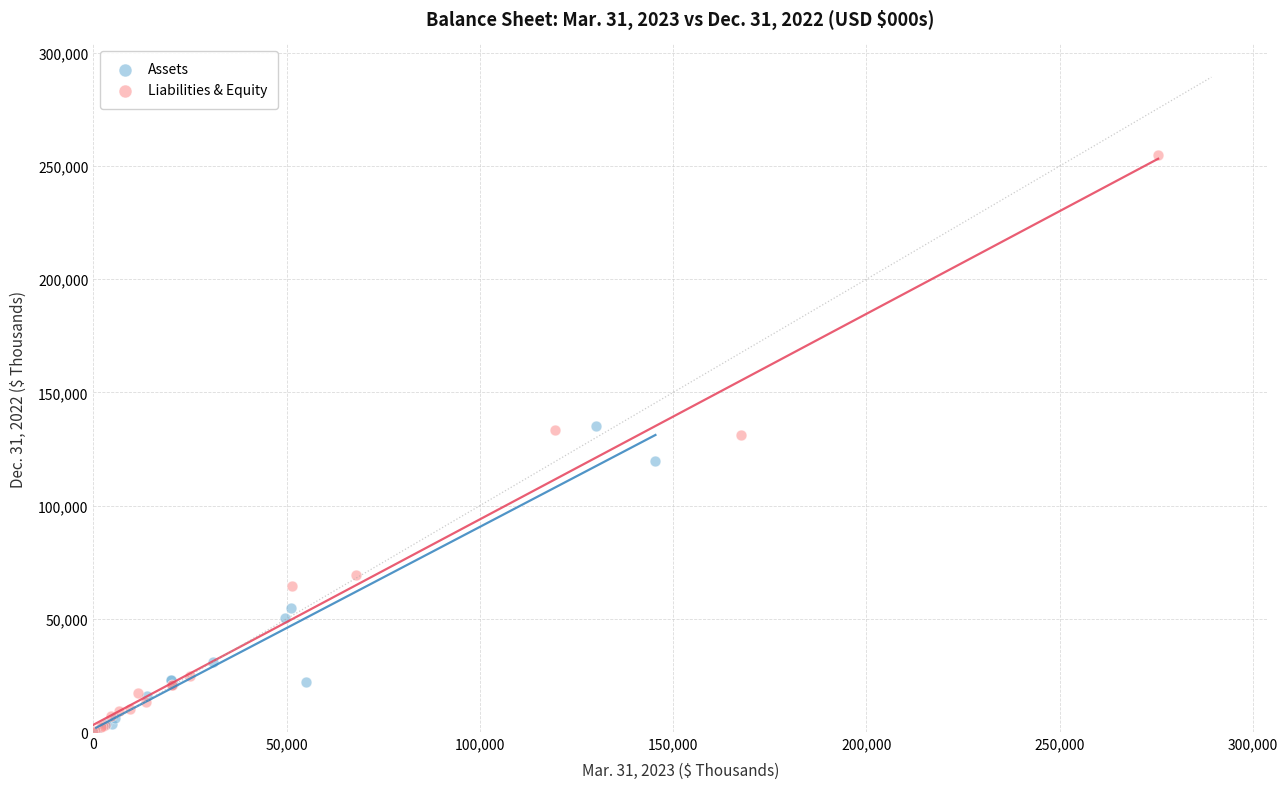

Which series reaches the maximum Y coordinate?

Liabilities & Equity